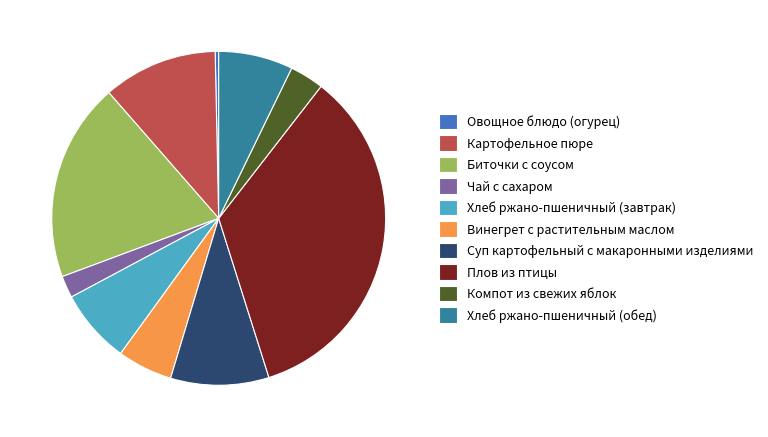

Do Картофельное пюре and Хлеб ржано-пшеничный (обед) together represent more than half of the pie?

No